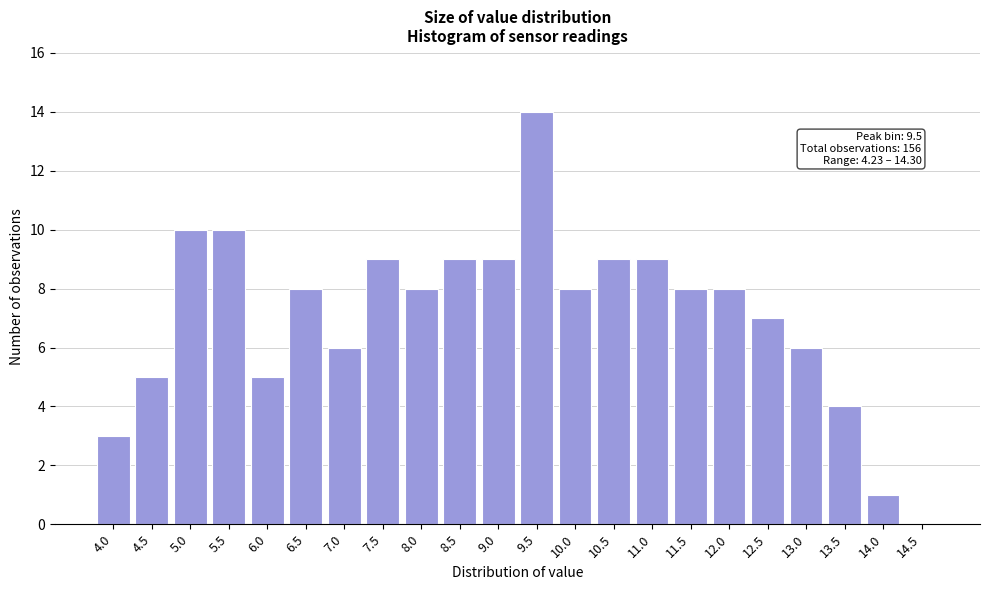

Reading left to right, transcribe all the data shown in this chart.

4.0=3	4.5=5	5.0=10	5.5=10	6.0=5	6.5=8	7.0=6	7.5=9	8.0=8	8.5=9	9.0=9	9.5=14	10.0=8	10.5=9	11.0=9	11.5=8	12.0=8	12.5=7	13.0=6	13.5=4	14.0=1	14.5=0